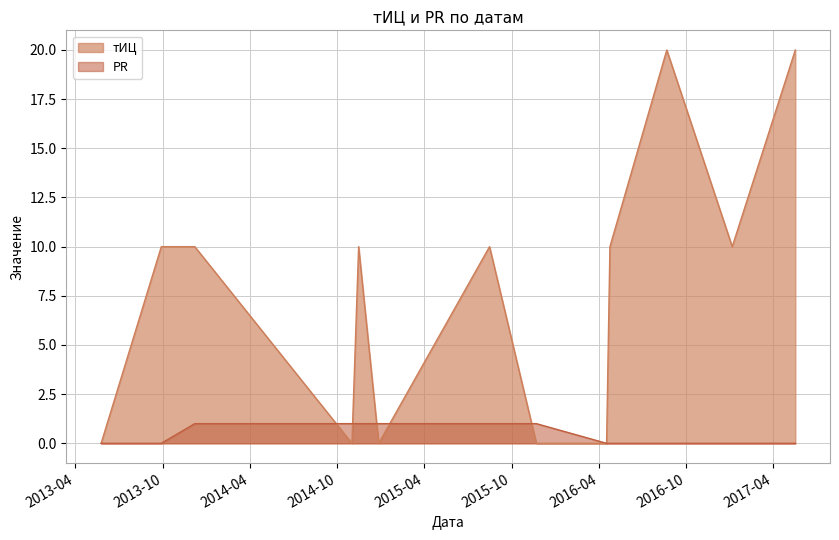

How many series are shown in this chart?

2